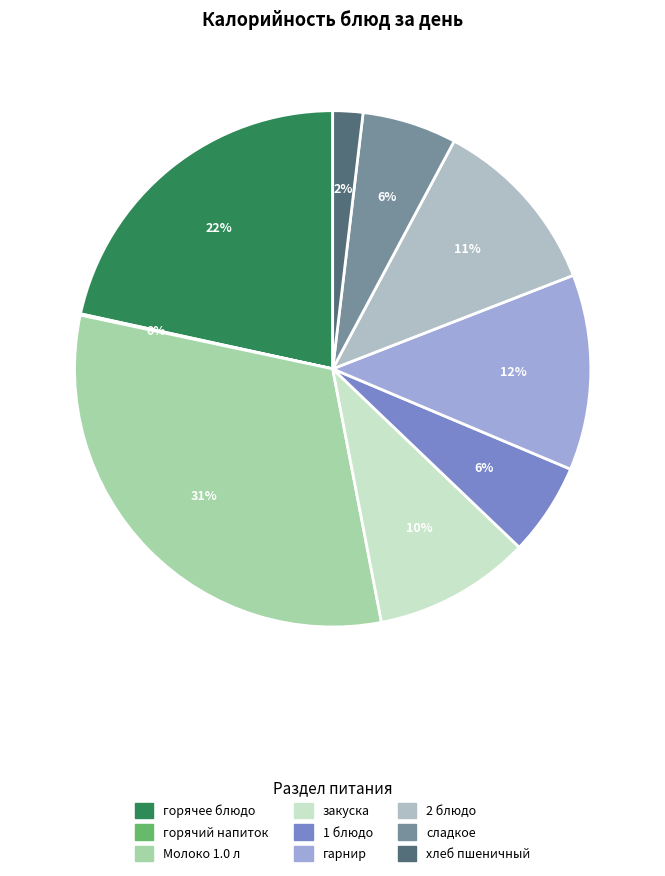

Is there a majority slice in this chart?

No